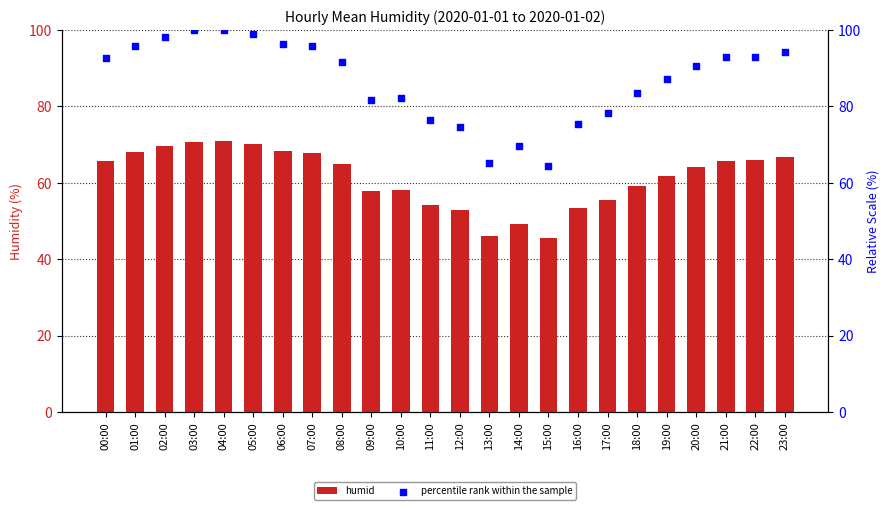

At which category is the sum across all series the highest?

04:00